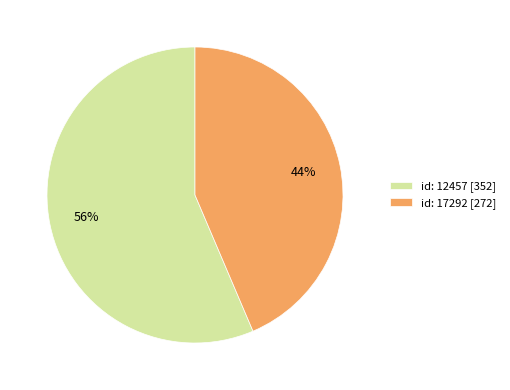

To the nearest percent, what portion does id: 17292 [272] represent?

44%